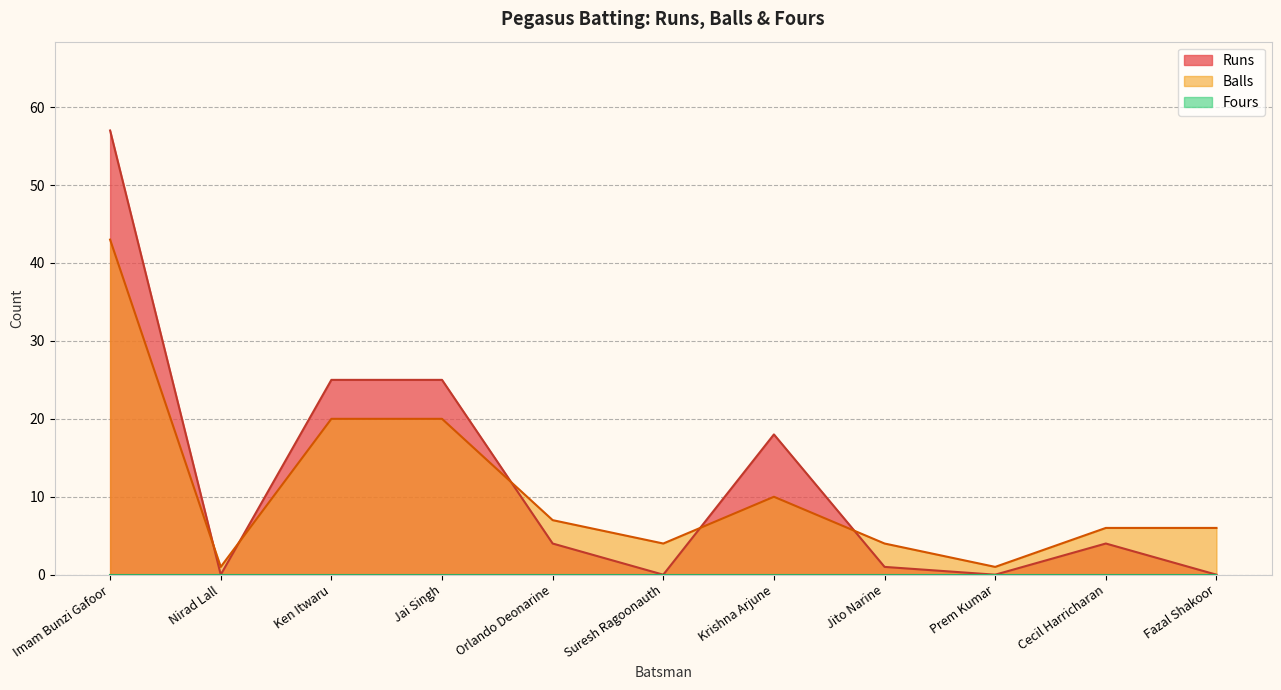

What is the sum of the Runs values at Suresh Ragoonauth and Ken Itwaru?

25